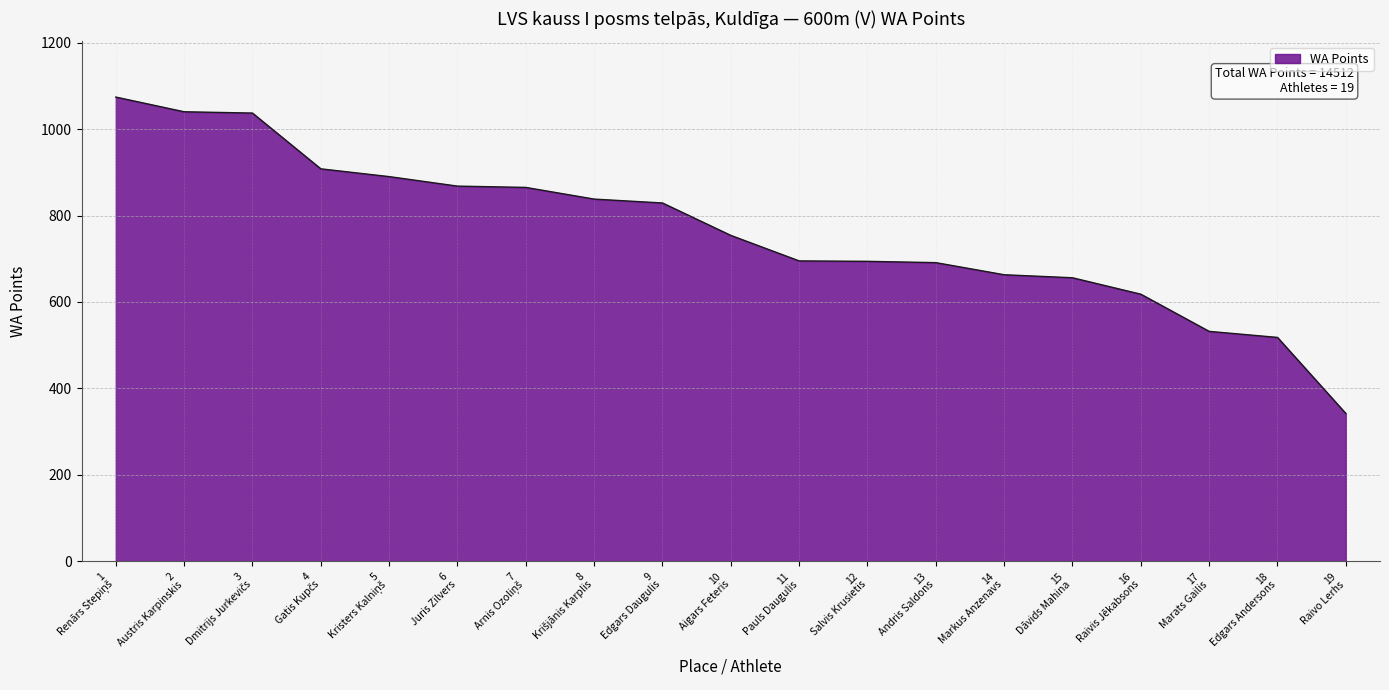

What is the greatest value displayed?

1074